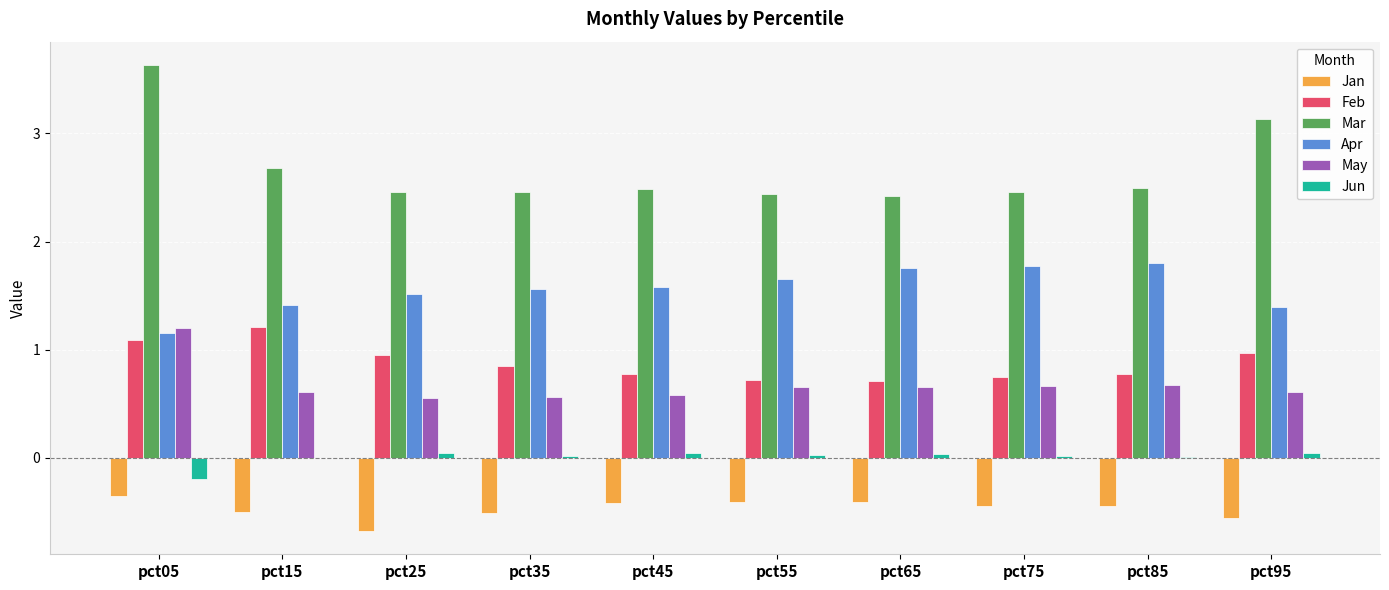

What is the spread (max minus min) of values at pct15?

3.2